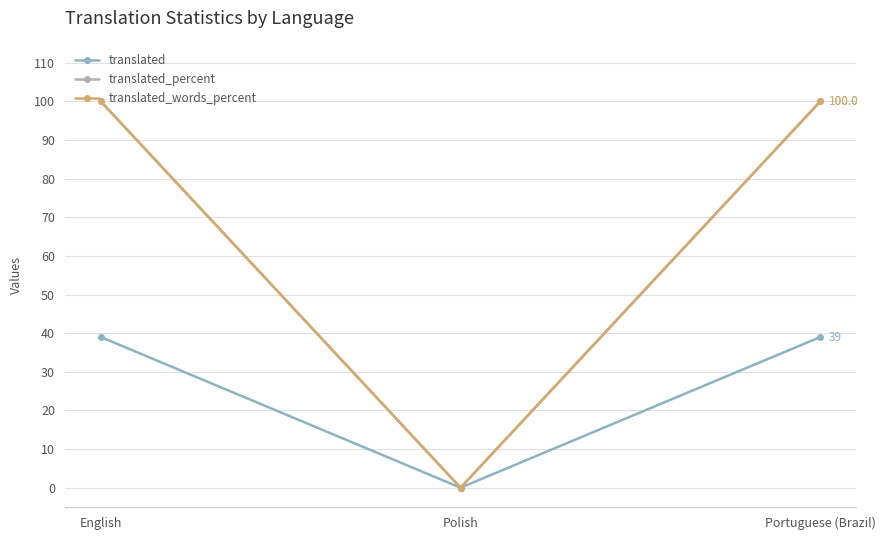

At which category is the sum across all series the highest?

English